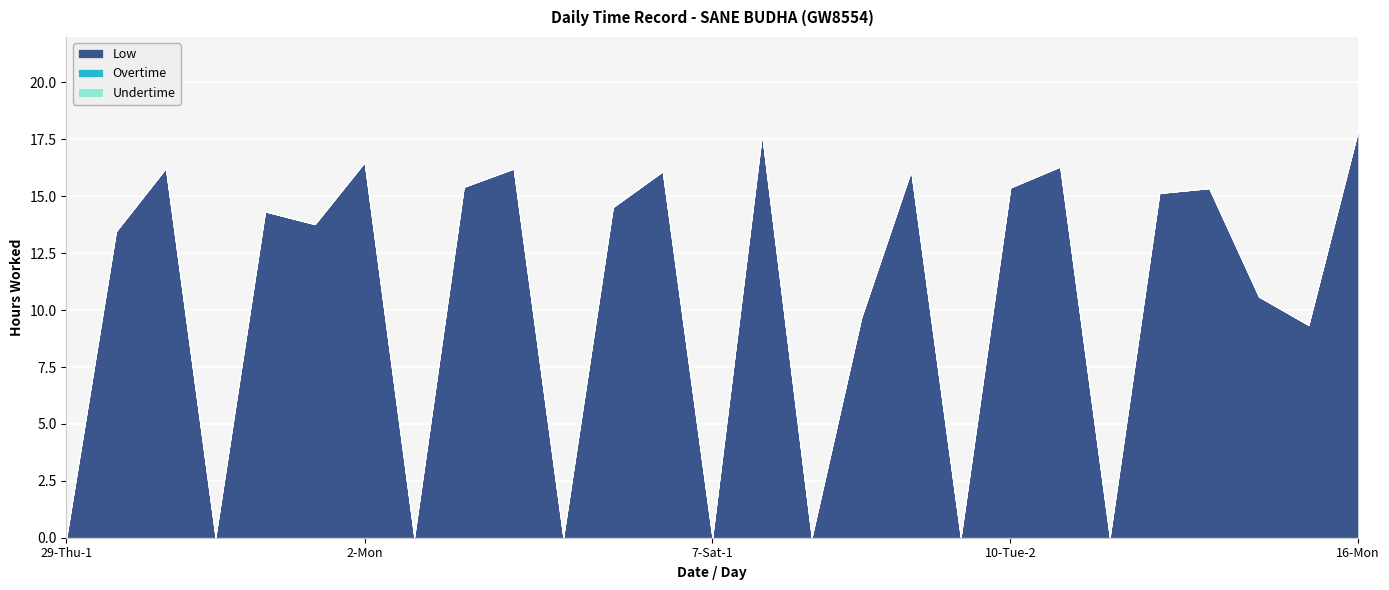

Rank the series by their maximum value, from lowest to highest.

Overtime, Undertime, Low